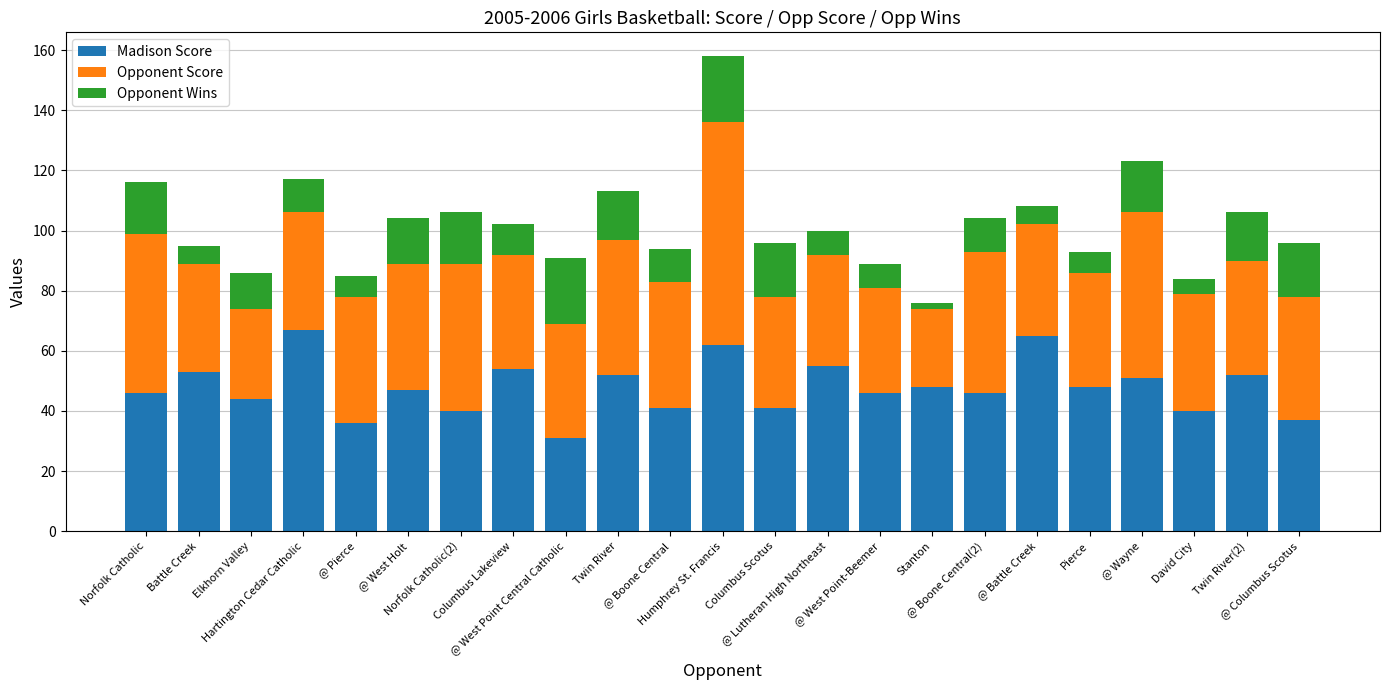

What is the minimum value for Madison Score?

31